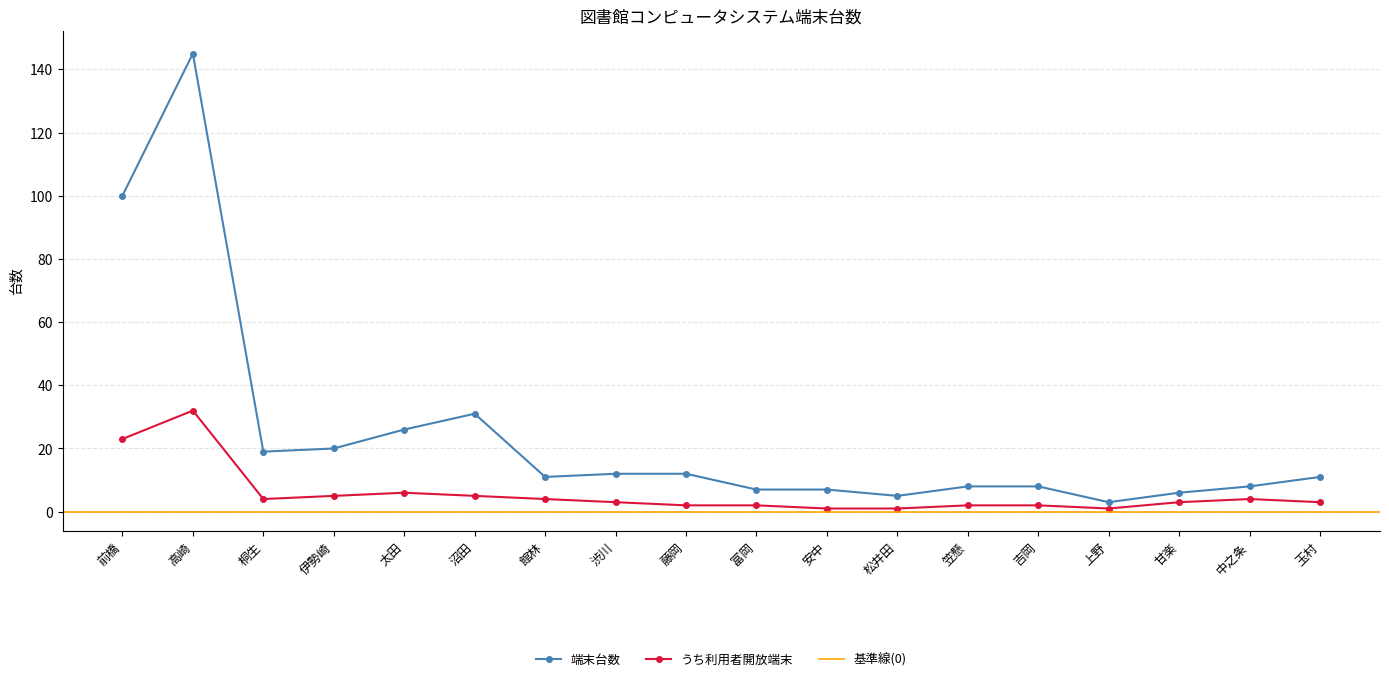

Count the number of categories in the chart.

18